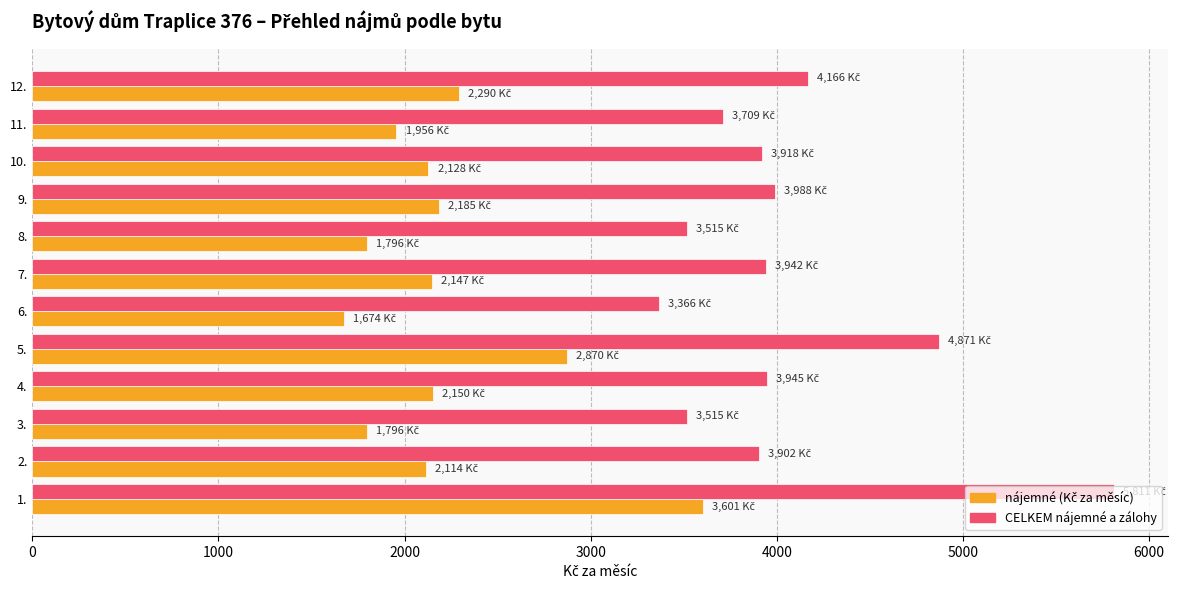

How many data points does each series have?

12